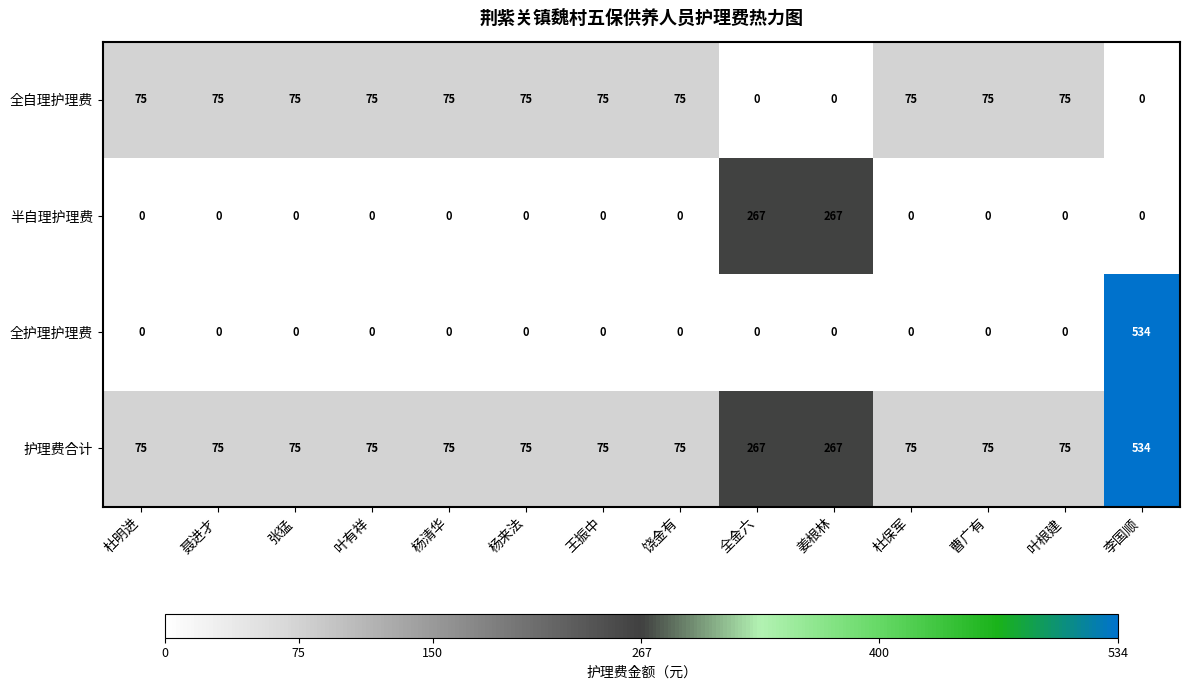

Which category has the highest value in the 护理费合计 series?

李国顺